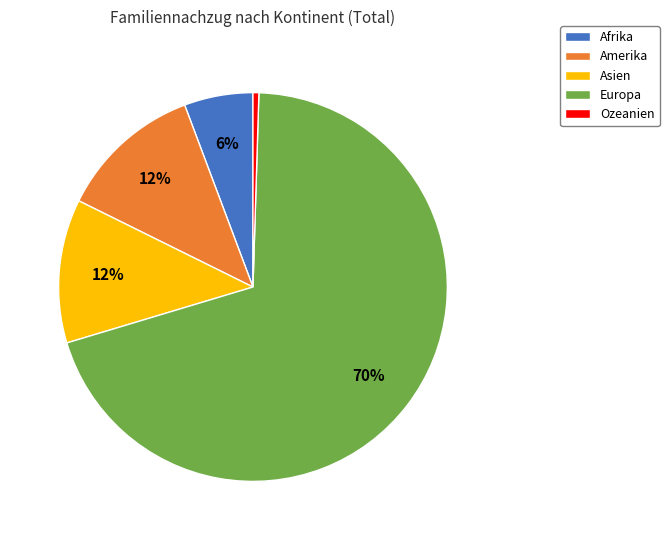

True or false: Europa accounts for 76% of the total.

False